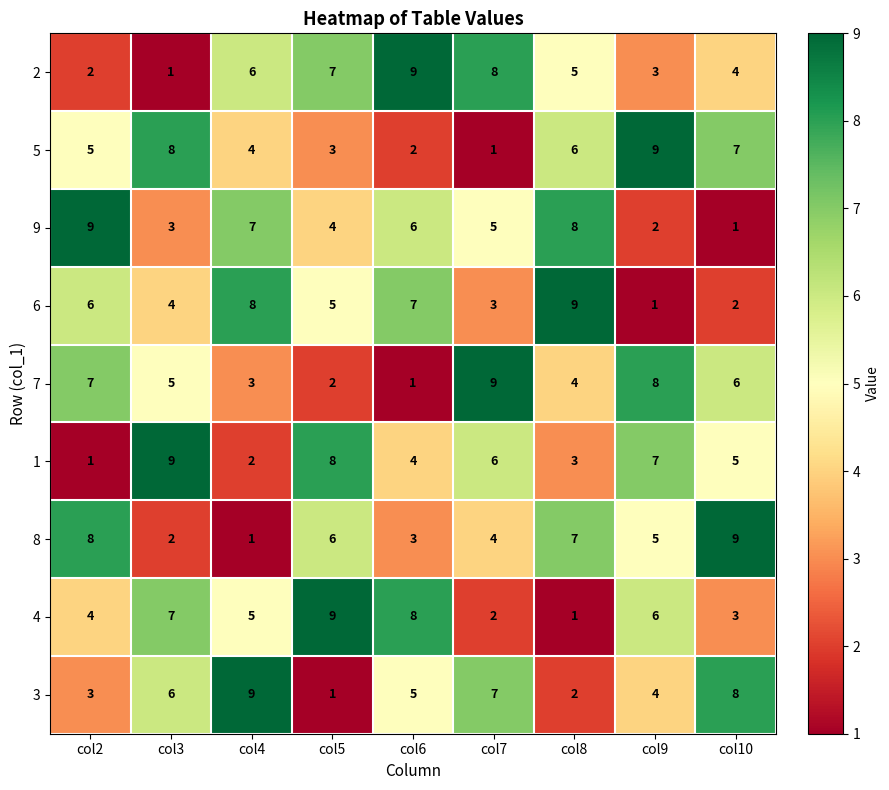

What is the greatest value displayed?

9